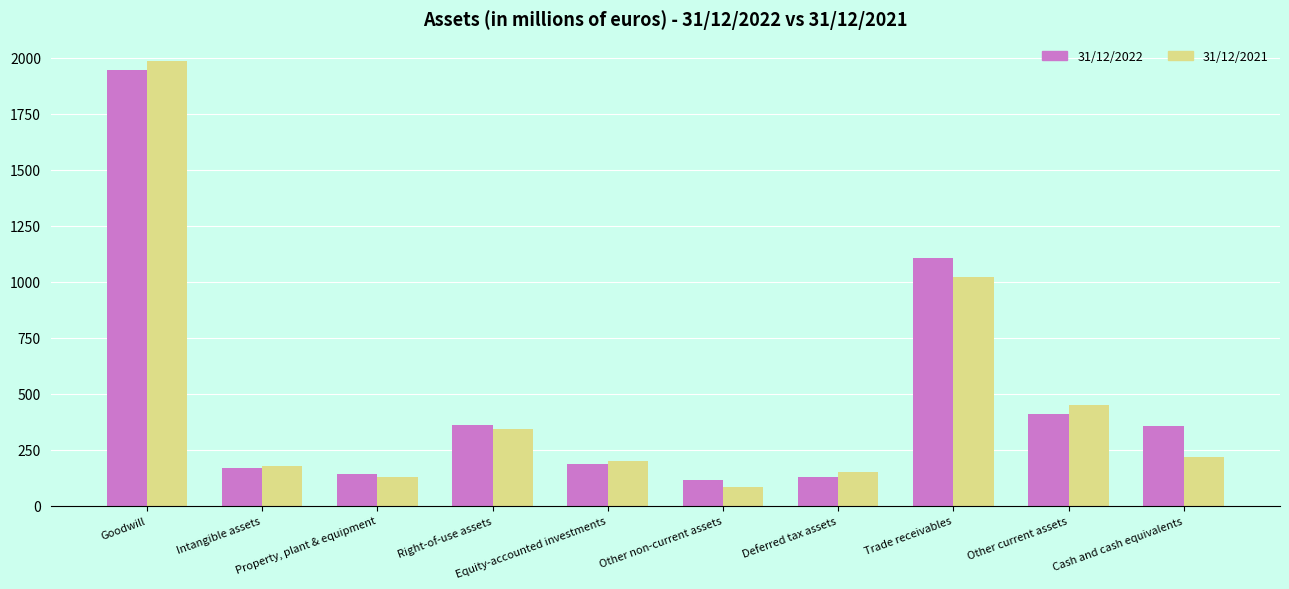

Is it true that 31/12/2022 equals 141.5 at Property, plant & equipment?

True